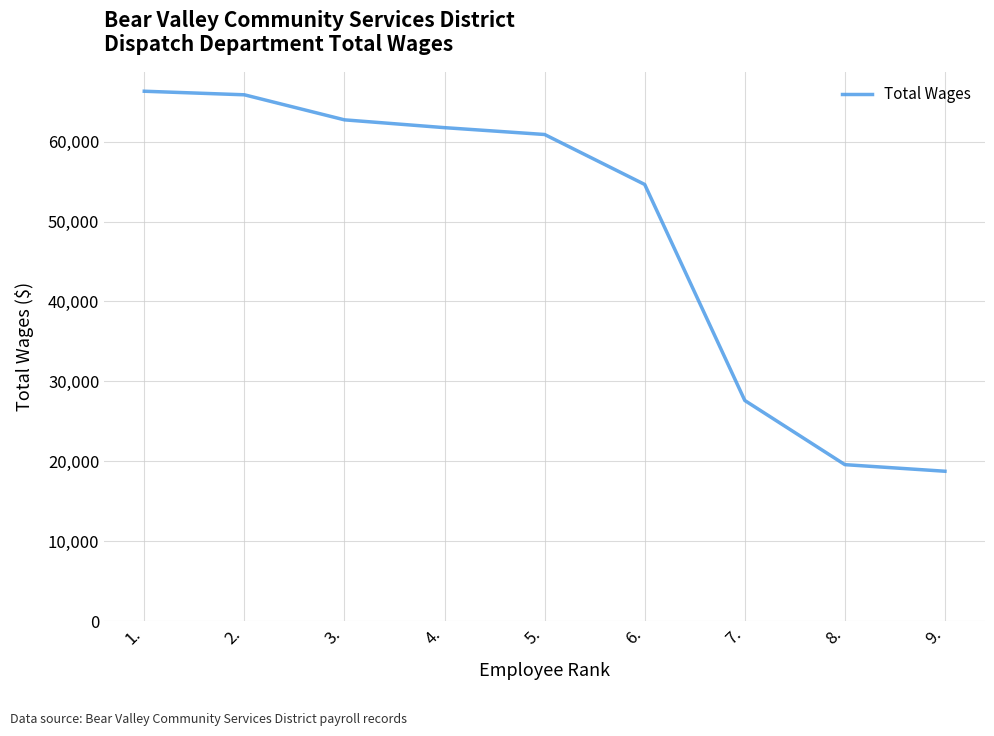

Approximately how many times larger is the value at 1. compared to 2.?

1.0